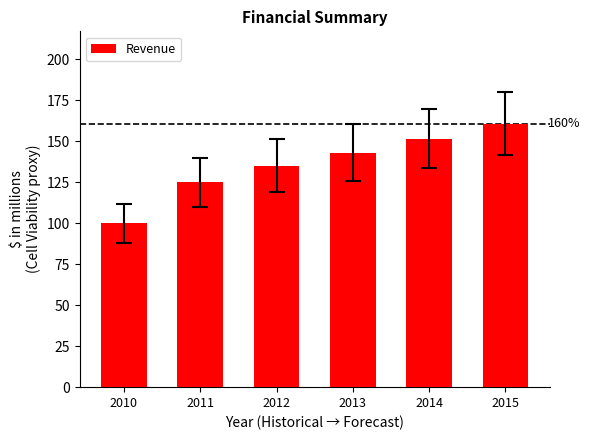

The value at 2013 is 143.1. True or false?

True